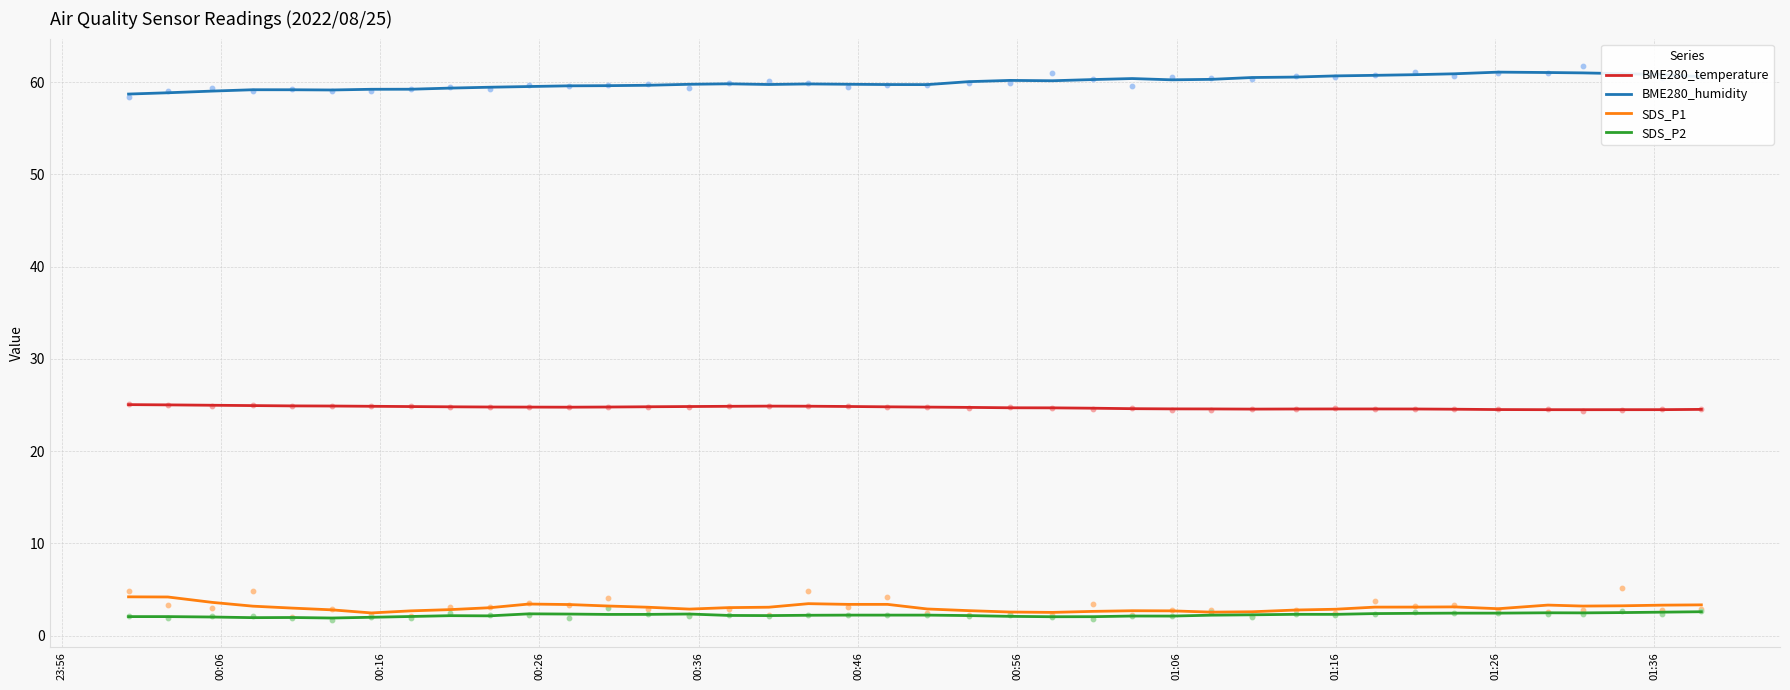

Which series reaches the minimum Y coordinate?

SDS_P2